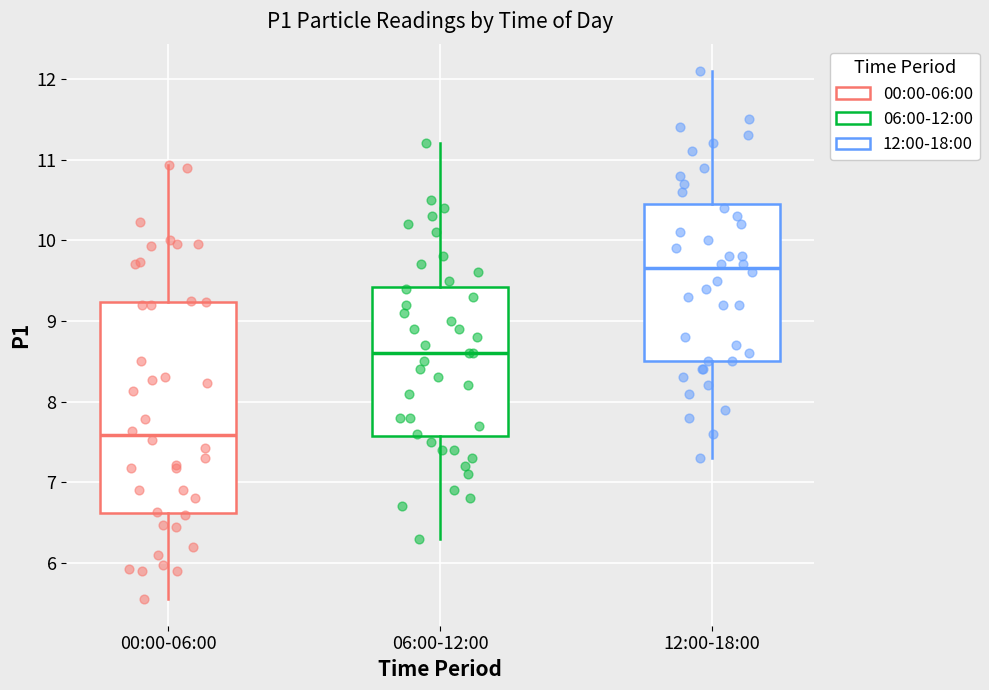

Which box's median line is the lowest?

00:00-06:00